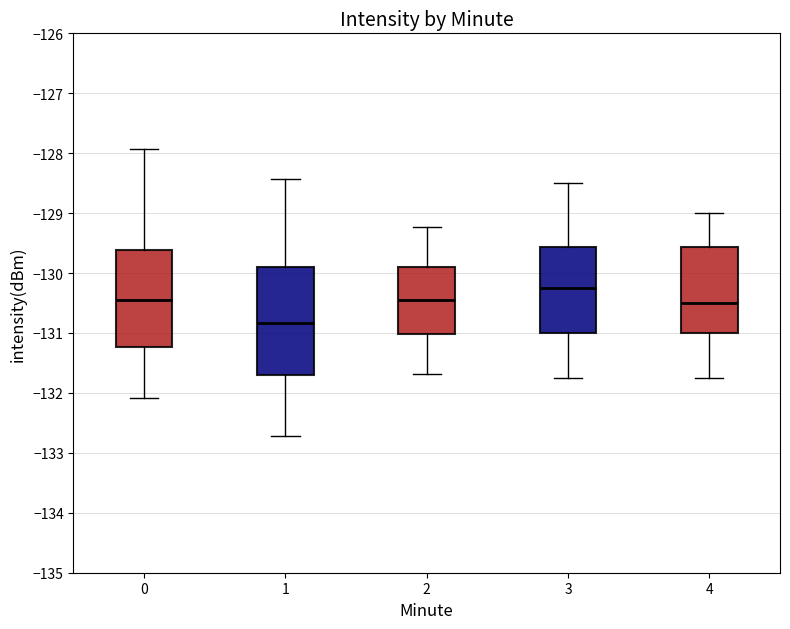

Reading left to right, transcribe this box plot: for each box, give where its median line is, the range the box spans, and where its two whiskers end, as read against the y-axis. The values are not printed on the chart, so give them approximately, as read against the axis.

0: median -130.5, box -131.2 to -129.6, whiskers -132.1 to -127.9
1: median -130.8, box -131.7 to -129.9, whiskers -132.7 to -128.4
2: median -130.5, box -131.0 to -129.9, whiskers -131.7 to -129.2
3: median -130.2, box -131.0 to -129.6, whiskers -131.7 to -128.5
4: median -130.5, box -131.0 to -129.6, whiskers -131.7 to -129.0